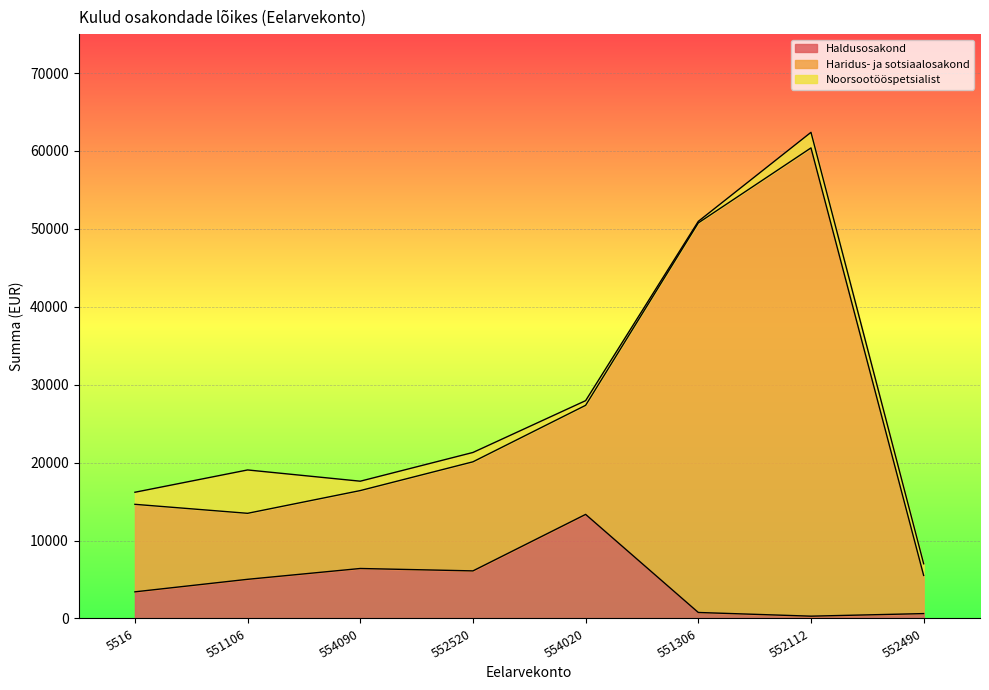

What is the label of the 2nd point from the left?

551106